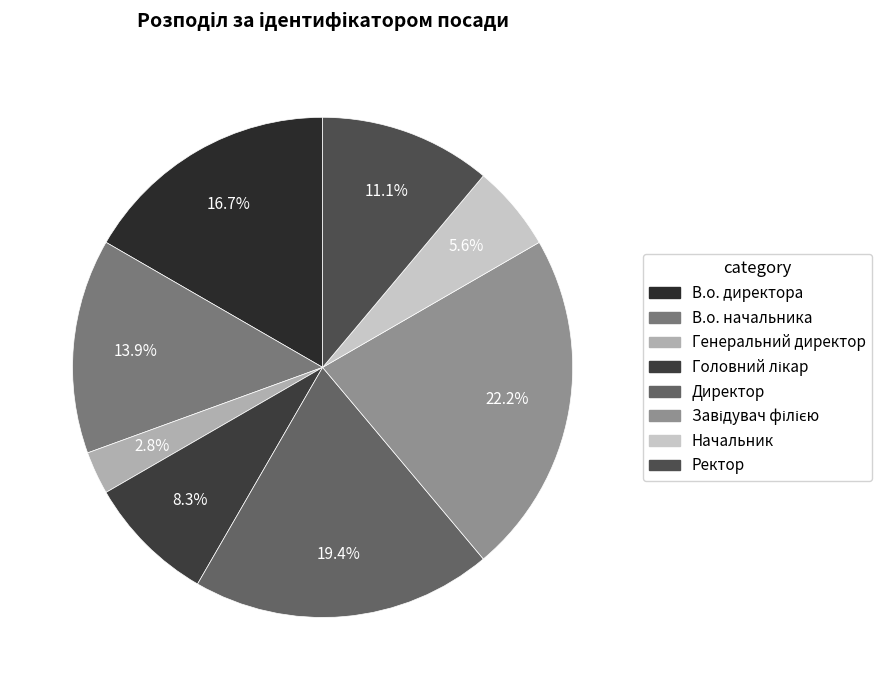

To the nearest percent, what is the difference between the largest and smallest slice percentages?

19%